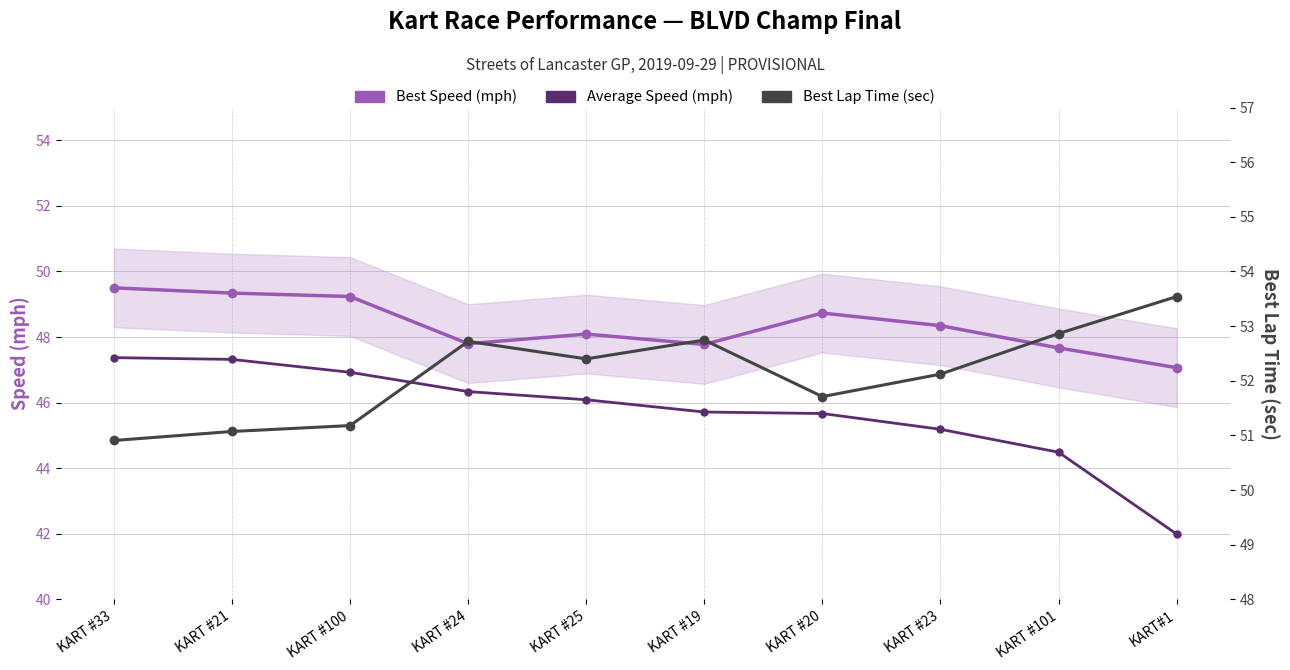

What is the average value of the Best Speed (mph) series?

48.4